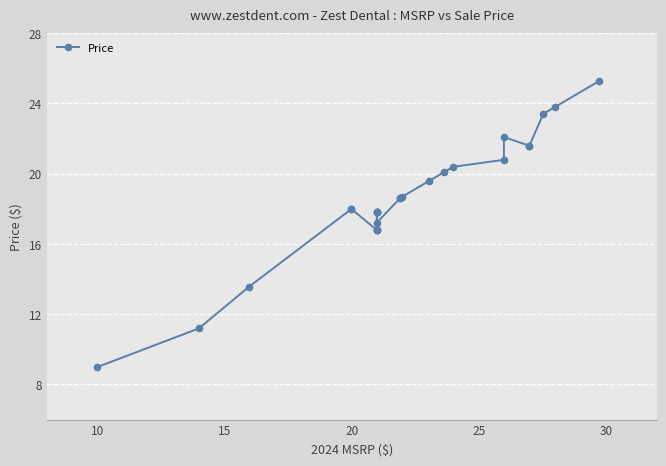

What is the difference between the second highest and second lowest values?

12.6